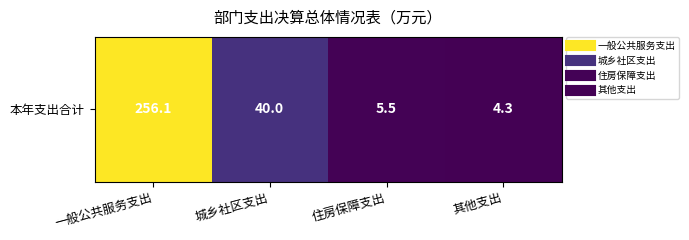

List the labels in order of value, smallest first.

其他支出, 住房保障支出, 城乡社区支出, 一般公共服务支出